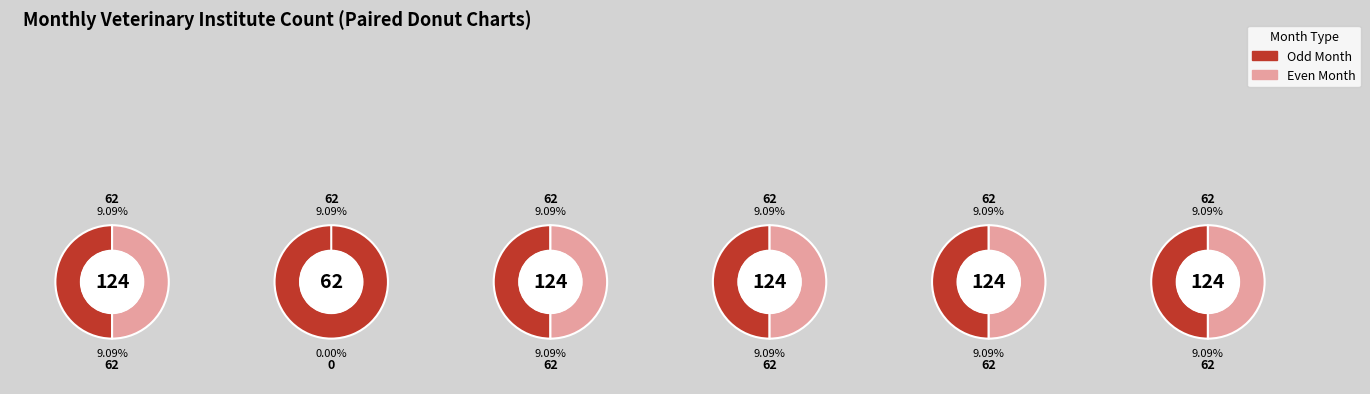

Does December account for over 50% of the chart?

No